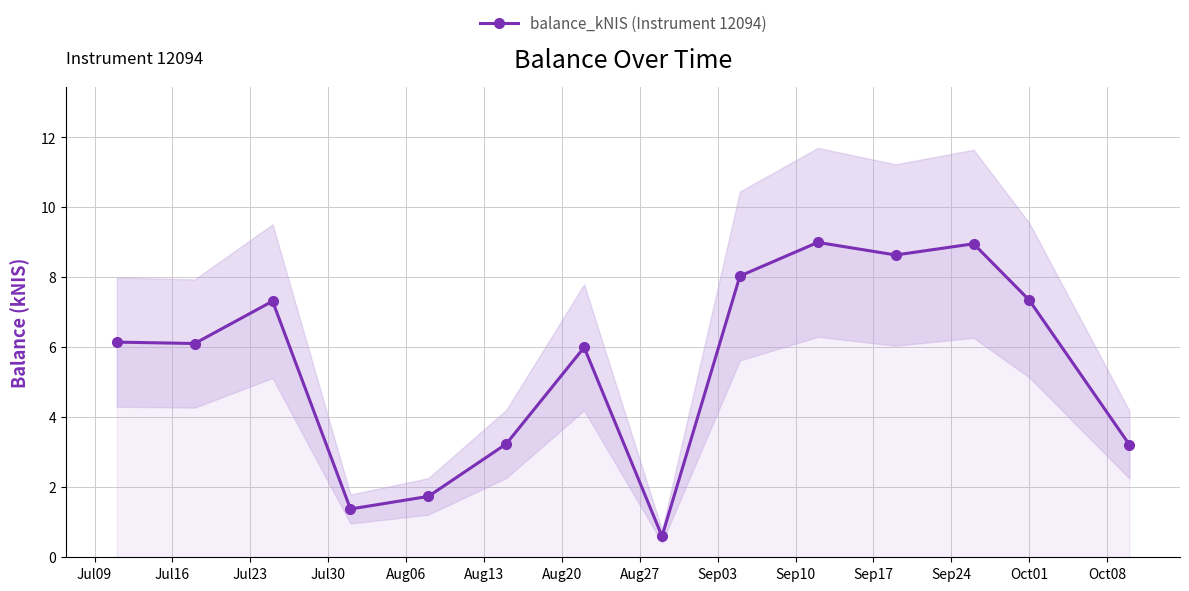

What is the maximum value for balance_kNIS (Instrument 12094)?

9.0